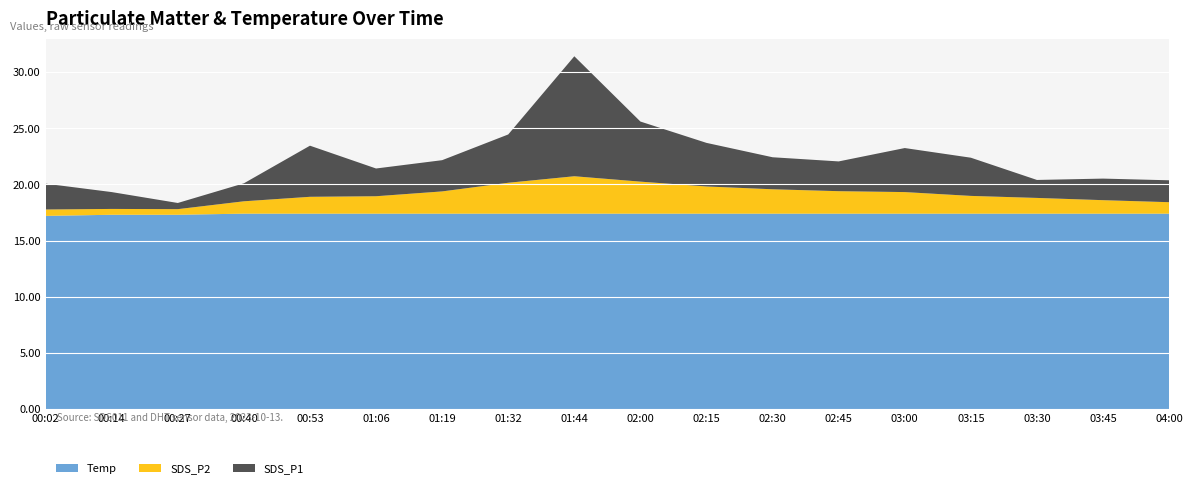

Reading left to right, list all the values displayed in this chart.

Temp: 17.2	17.3	17.3	17.4	17.4	17.4	17.4	17.4	17.4	17.4	17.4	17.4	17.4	17.4	17.4	17.4	17.4	17.4
SDS_P2: 0.6	0.5	0.5	1.1	1.5	1.6	2.0	2.8	3.3	2.9	2.4	2.2	2.0	1.9	1.6	1.4	1.2	1.0
SDS_P1: 2.3	1.5	0.6	1.6	4.5	2.5	2.8	4.3	10.7	5.3	3.9	2.9	2.6	3.9	3.4	1.6	1.9	1.9